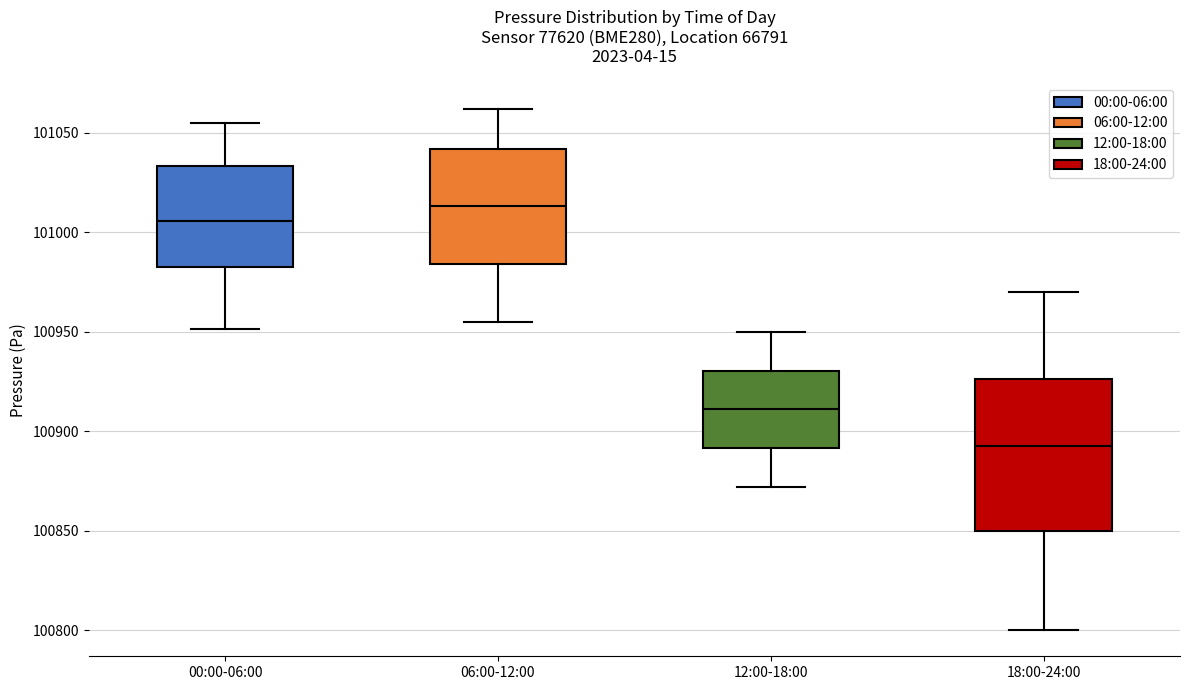

Reading left to right, read every box against the y-axis: the position of its median line, the range the box covers, and the ends of its whiskers. The values are not printed on the chart, so give them approximately, as read against the axis.

00:00-06:00: median 101005, box 100985 to 101035, whiskers 100950 to 101055
06:00-12:00: median 101015, box 100985 to 101040, whiskers 100955 to 101060
12:00-18:00: median 100910, box 100890 to 100930, whiskers 100870 to 100950
18:00-24:00: median 100895, box 100850 to 100925, whiskers 100800 to 100970